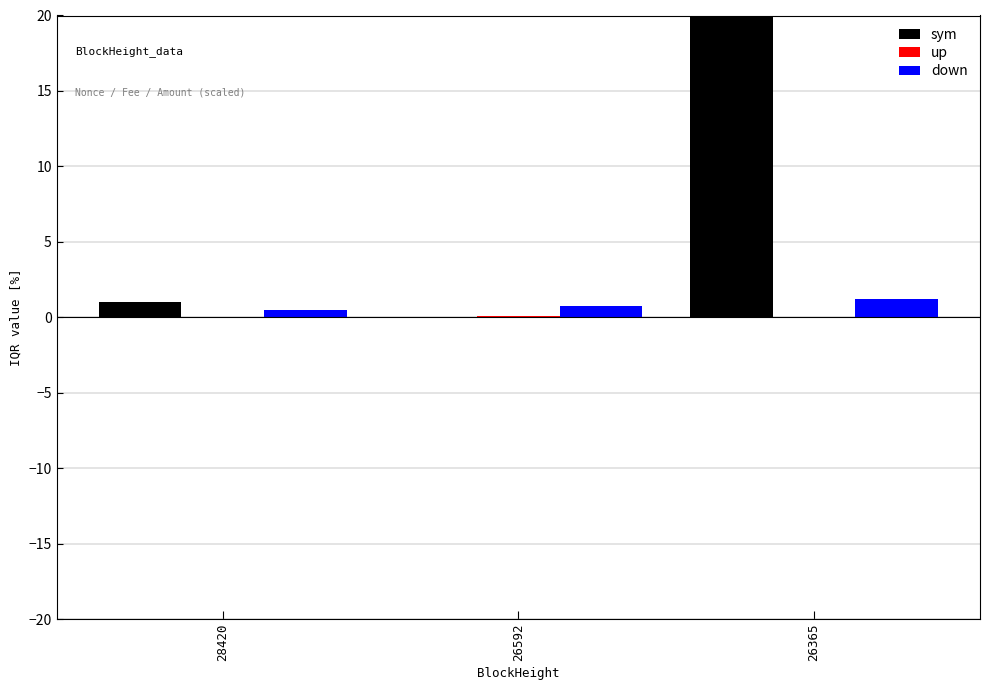

Which series has the widest spread of values?

sym